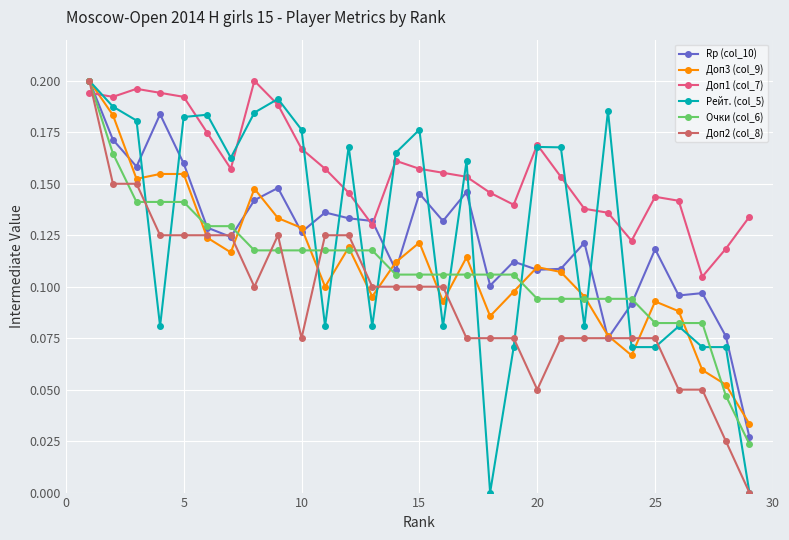

Which series has the largest total across all categories?

Доп1 (col_7)